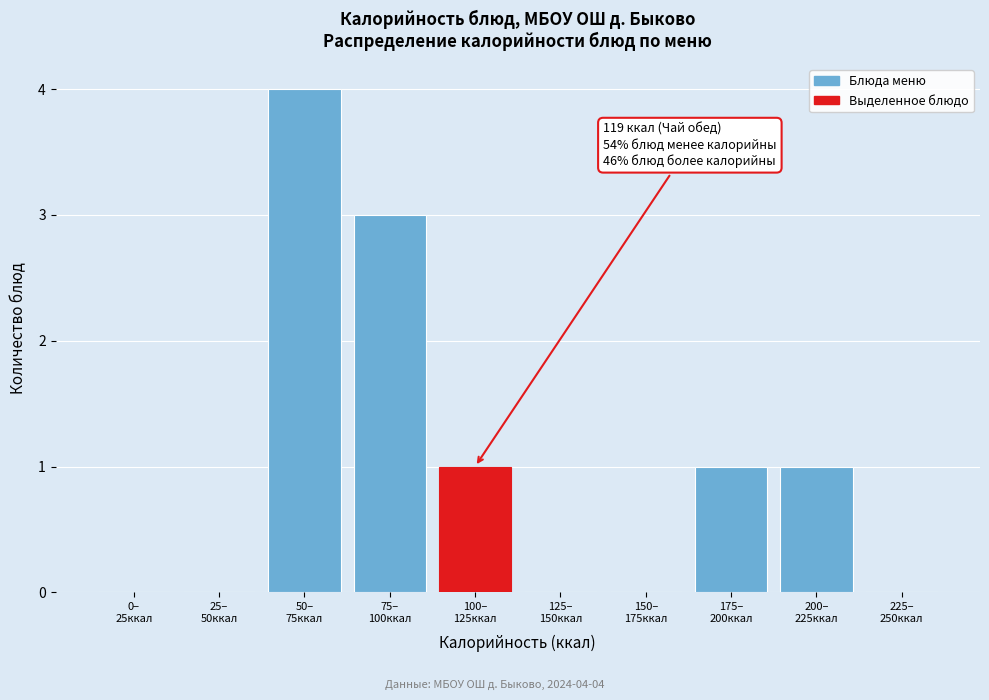

What is the sum of all values?

10